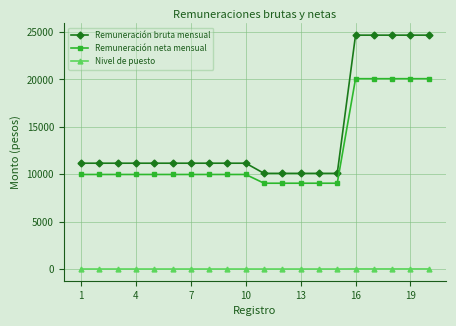

Which series has the largest total across all categories?

Remuneración bruta mensual